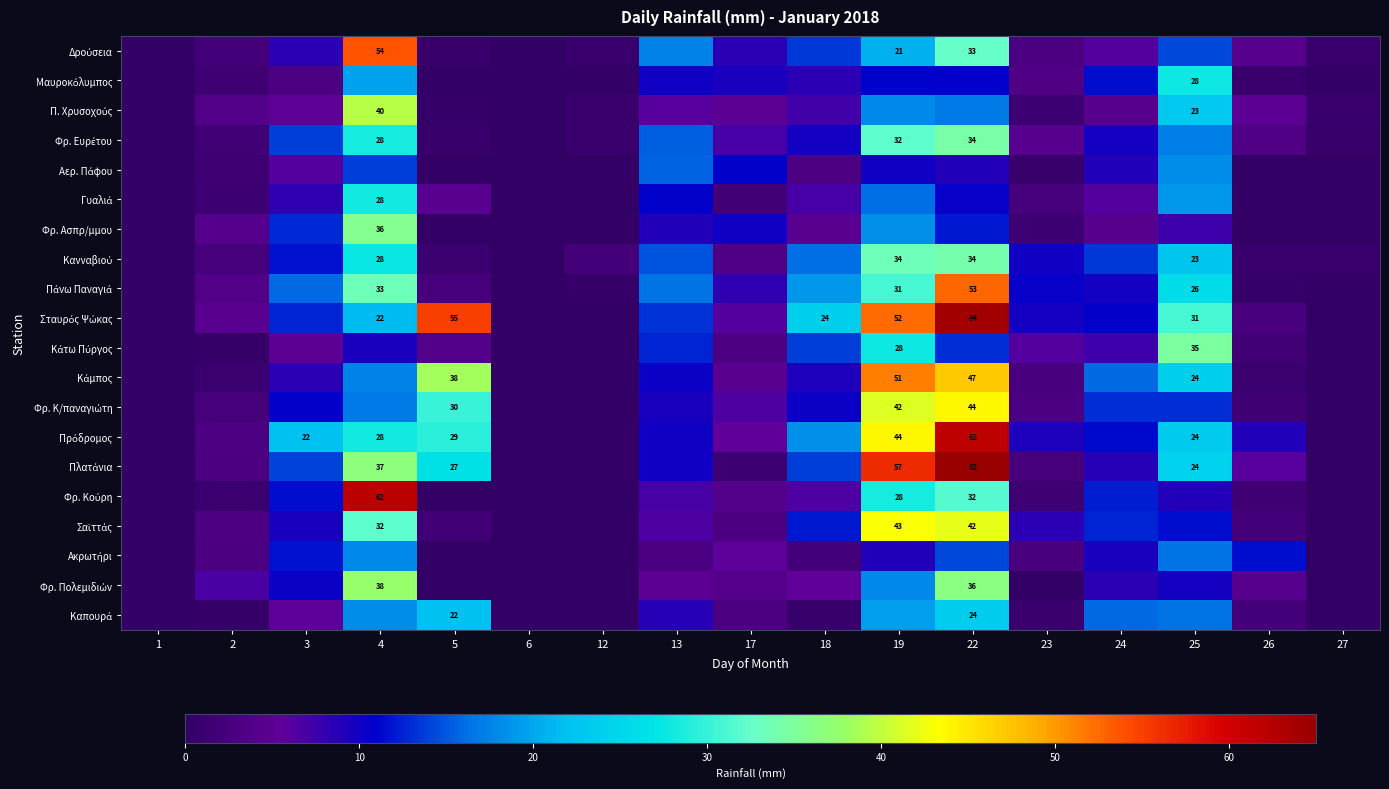

What is the spread (max minus min) of values at 26?

11.6